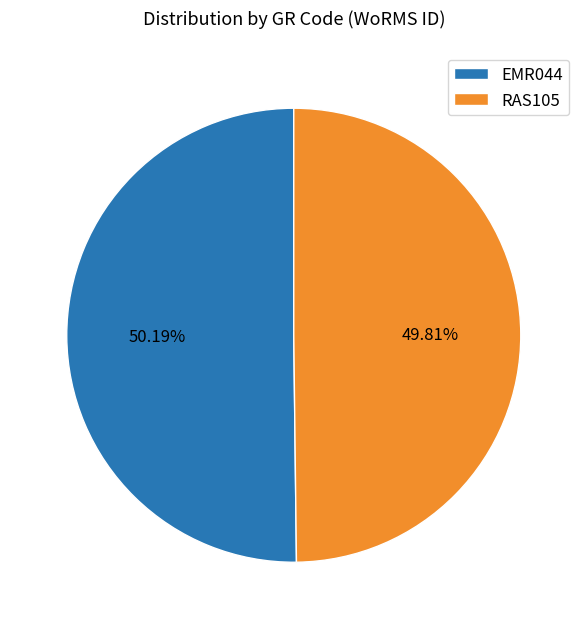

Do RAS105 and EMR044 together represent more than half of the pie?

Yes